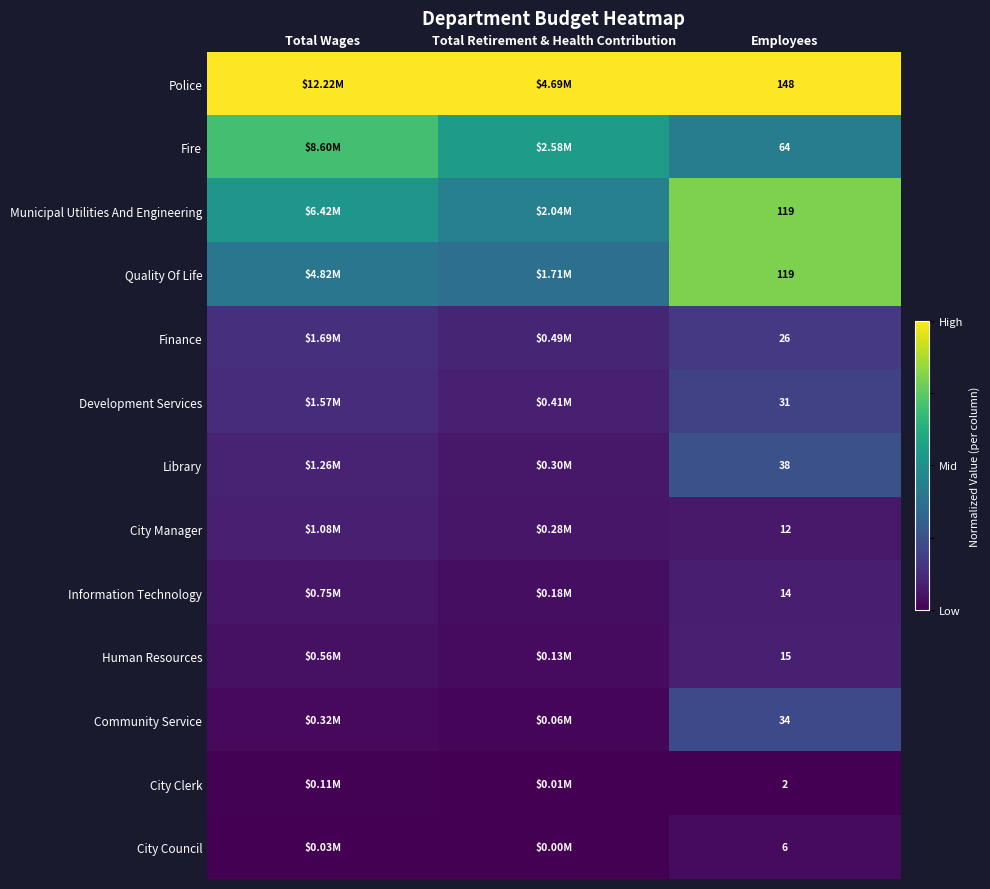

Is the value of Library at Employees greater than the value of Fire at Employees?

No